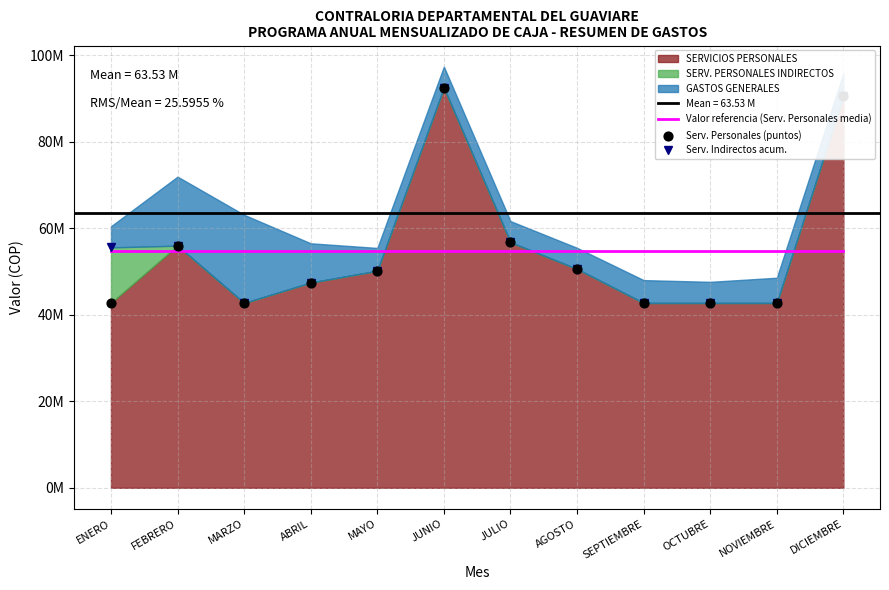

Which series contains the lowest Y value?

Serv. Indirectos acum.